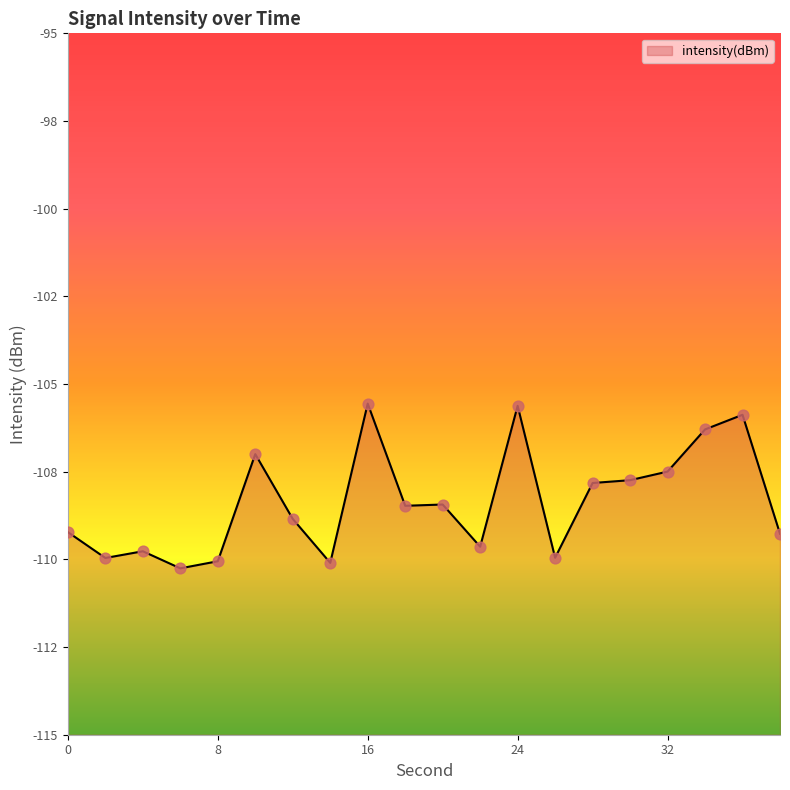

Between 22 and 18, which is larger?

18